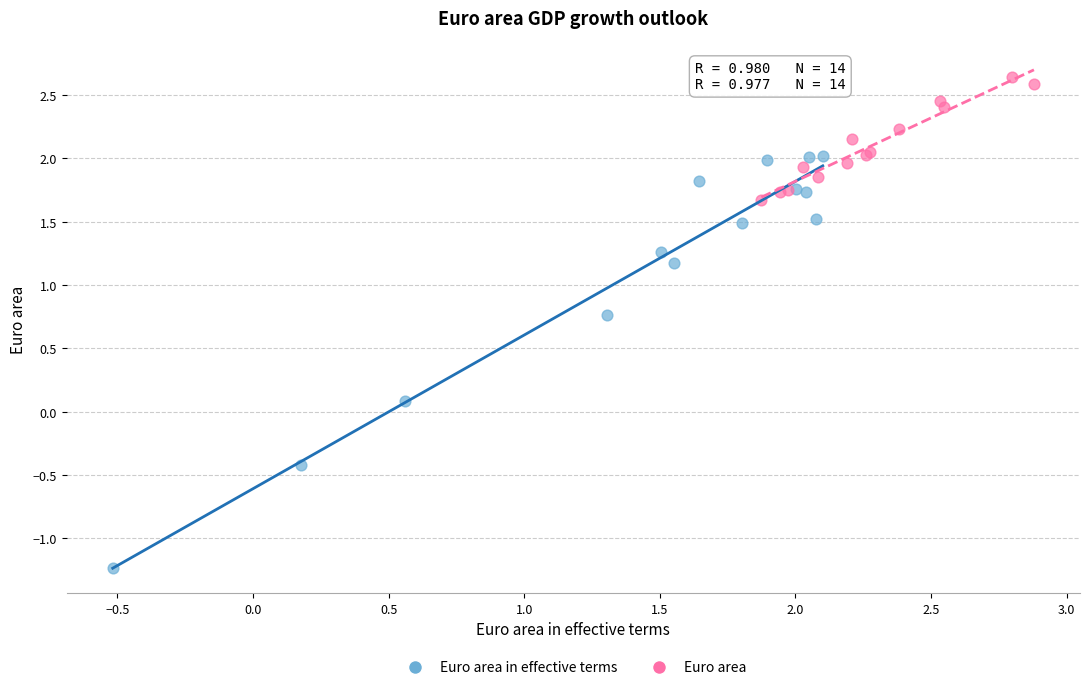

Which series has the largest Y range (max minus min)?

Euro area in effective terms